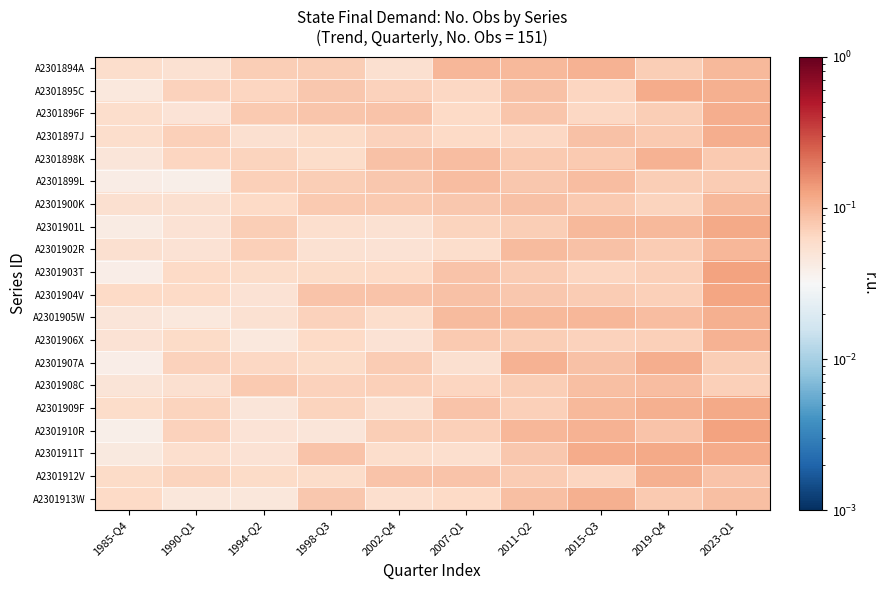

Count the number of data series in this chart.

20